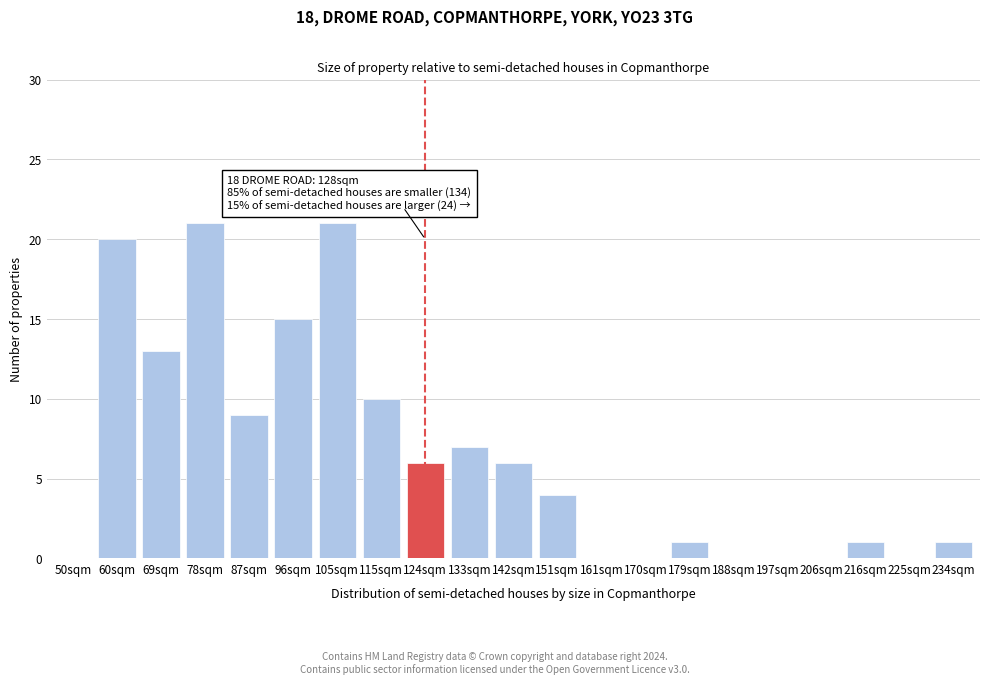

Reading left to right, list all the values displayed in this chart.

50sqm=0	60sqm=20	69sqm=13	78sqm=21	87sqm=9	96sqm=15	105sqm=21	115sqm=10	124sqm=6	133sqm=7	142sqm=6	151sqm=4	161sqm=0	170sqm=0	179sqm=1	188sqm=0	197sqm=0	206sqm=0	216sqm=1	225sqm=0	234sqm=1